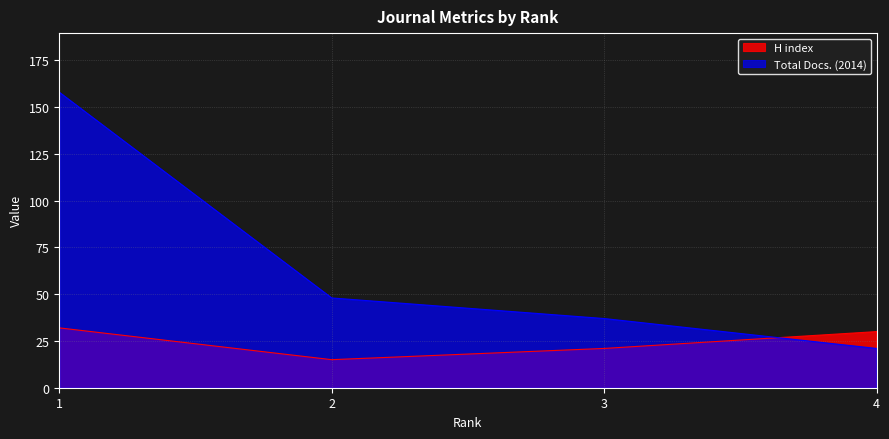

True or false: H index has a value of 21 at 3.

True